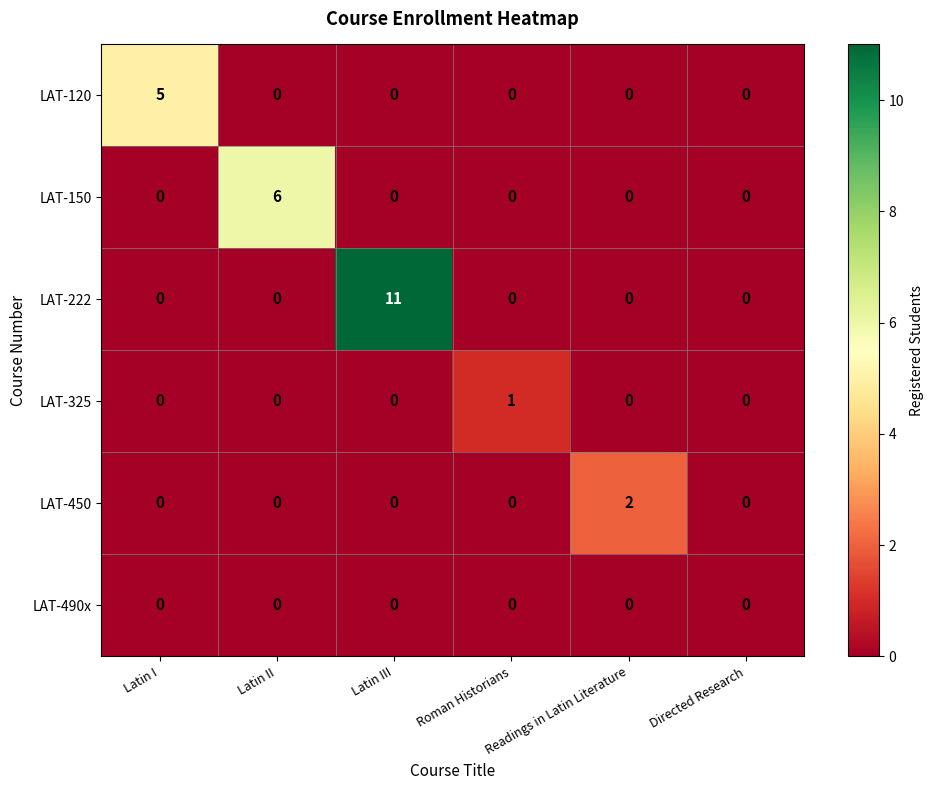

Is it true that LAT-325 equals 1 at Roman Historians?

True